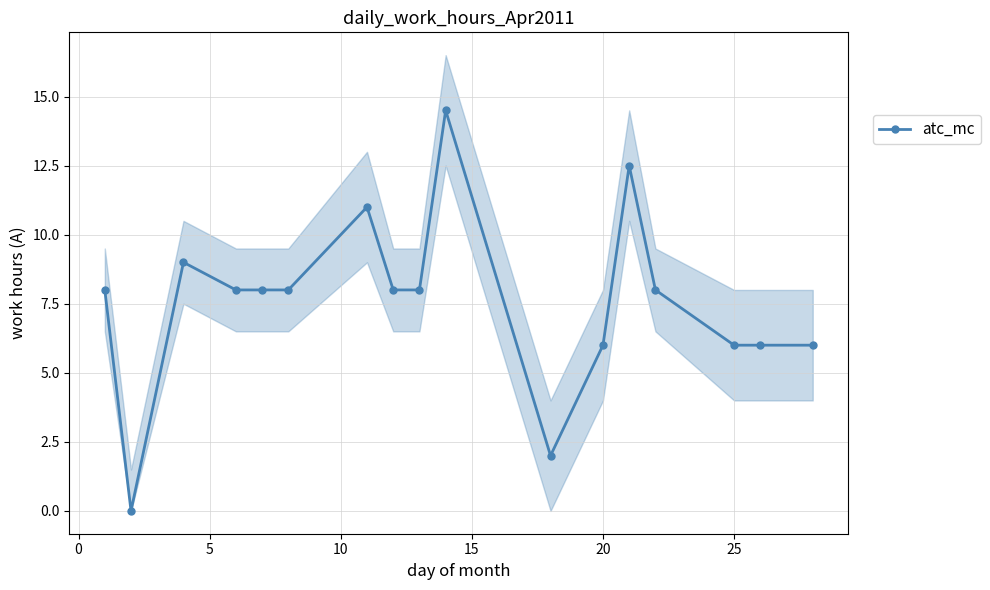

How many data points are above 8?

4